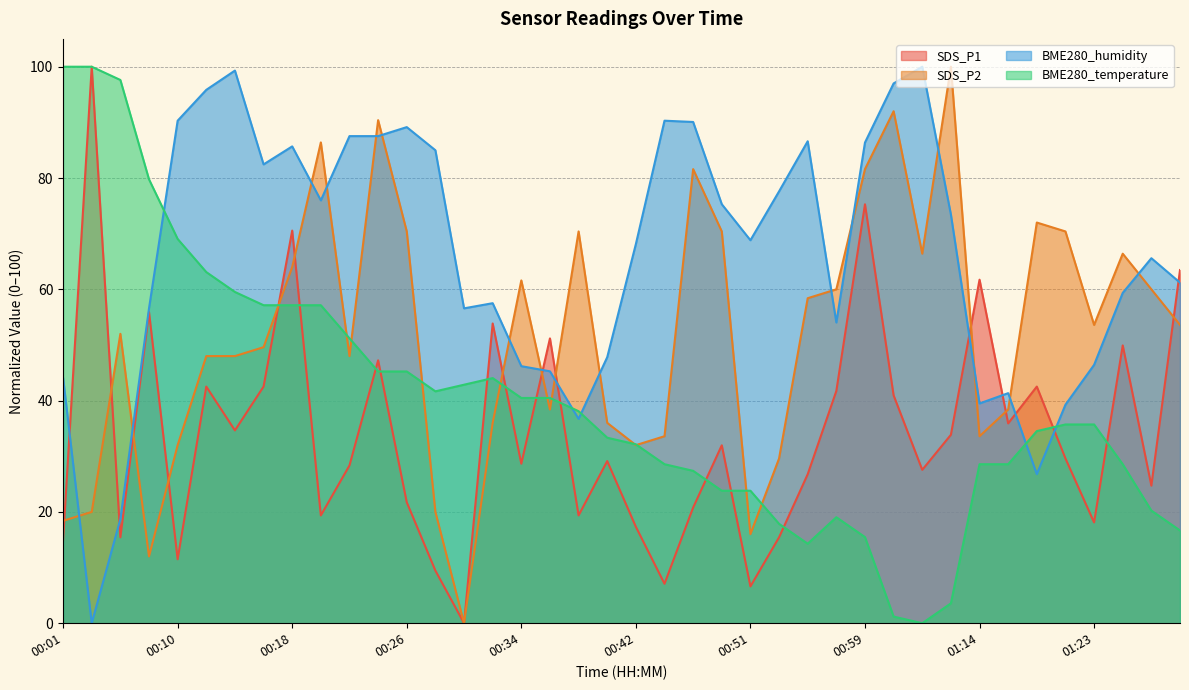

Which series has the largest total across all categories?

BME280_humidity